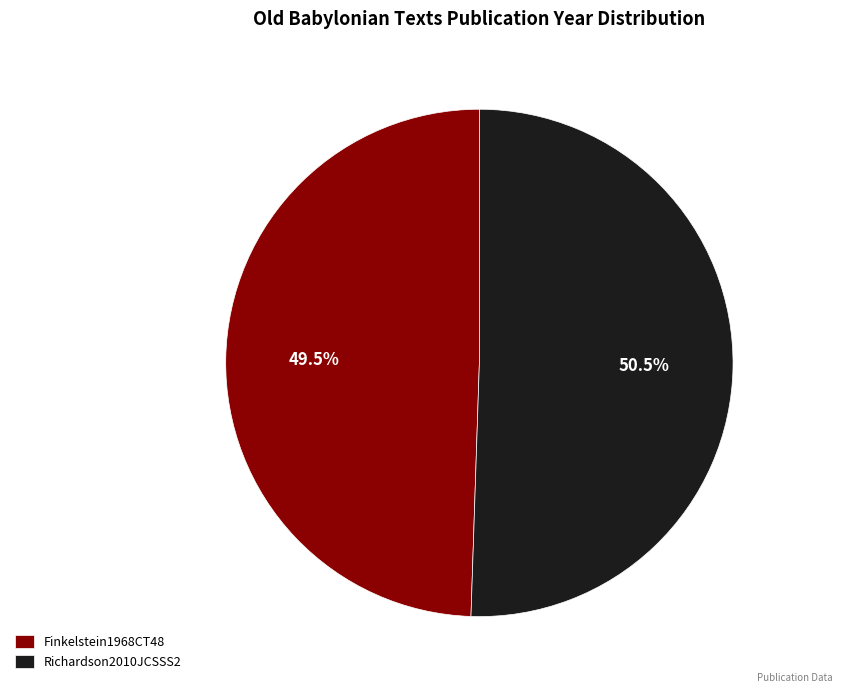

To the nearest percent, what is the combined percentage of Richardson2010JCSSS2 and Finkelstein1968CT48?

100%